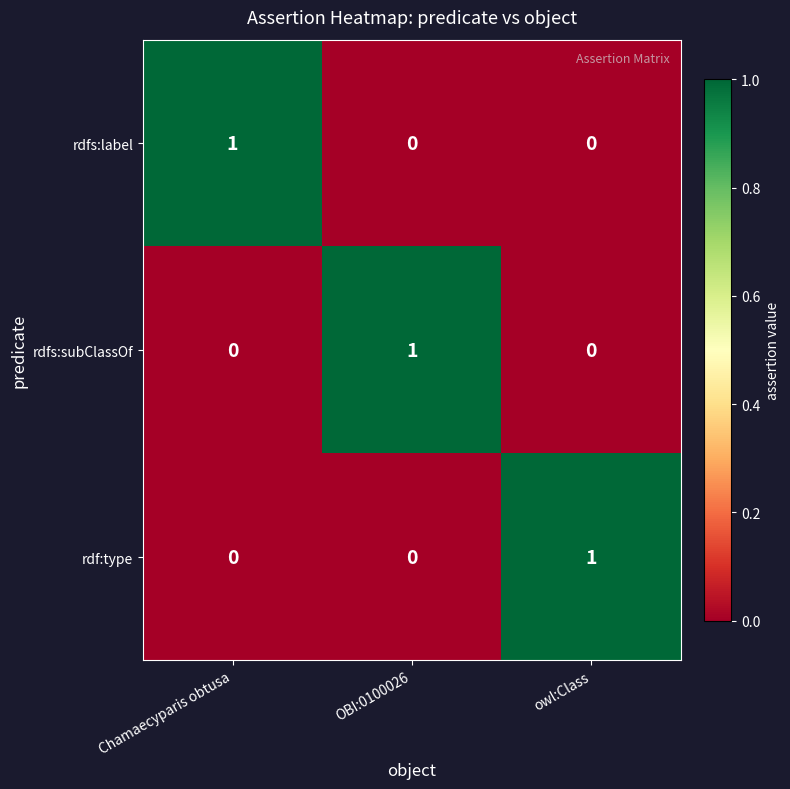

Is it true that rdfs:label equals 0 at owl:Class?

True